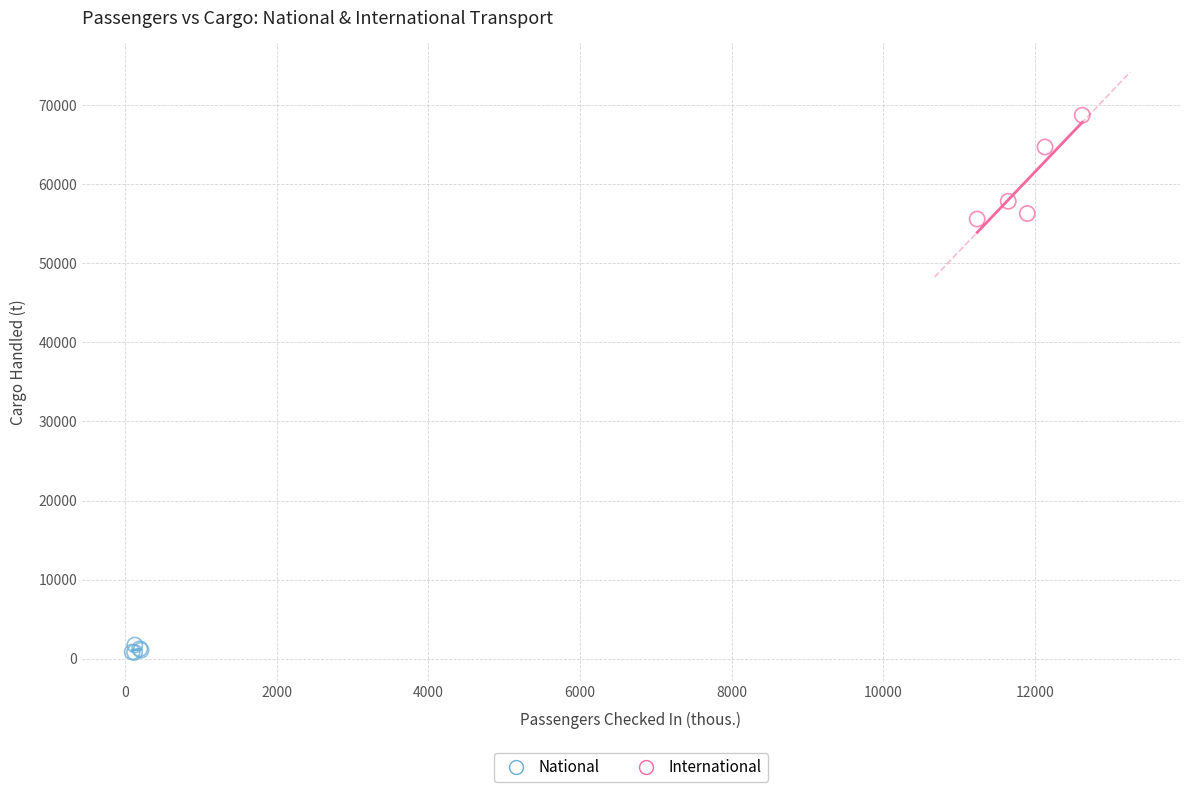

Which series has the largest Y range (max minus min)?

International